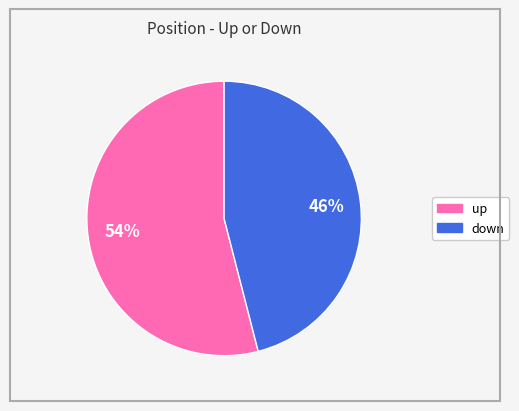

Combined, do up and down account for over 50%?

Yes